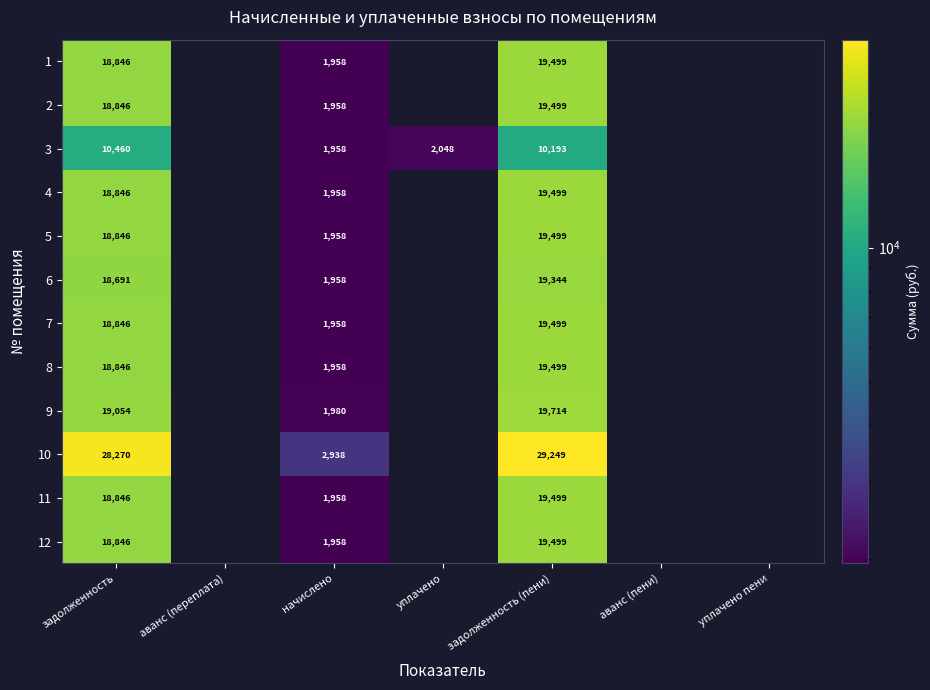

Where does the 3 series first go above 2048?

задолженность